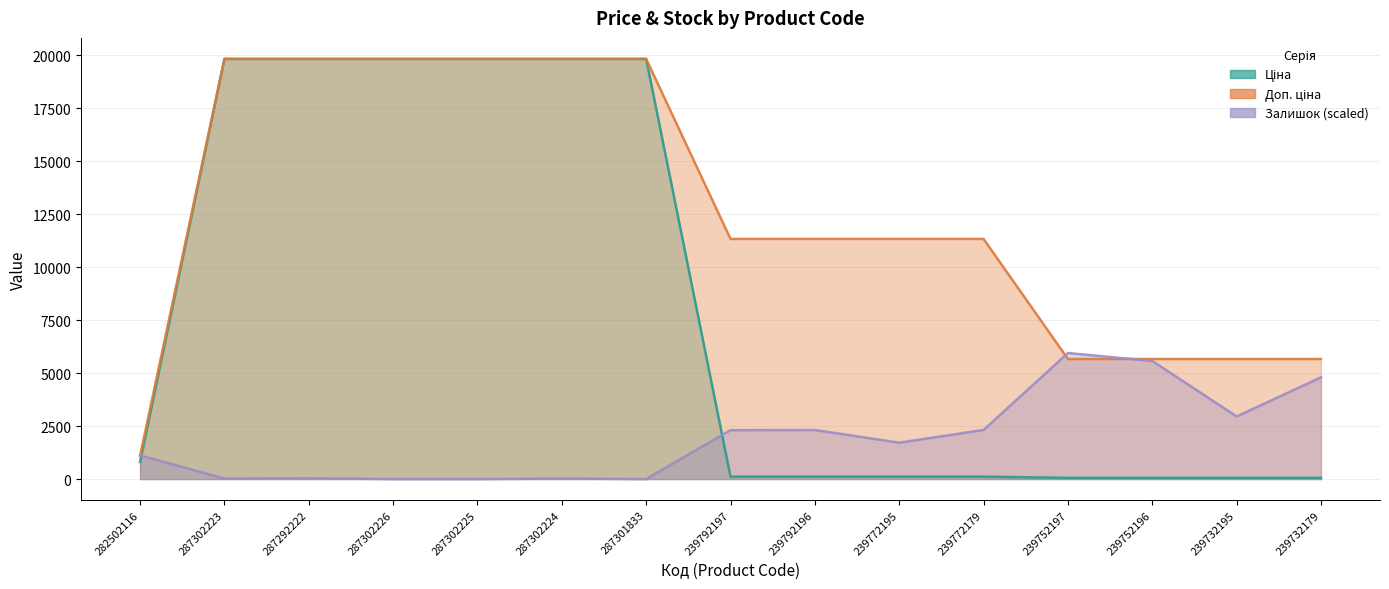

Which series has the largest total across all categories?

Доп. ціна